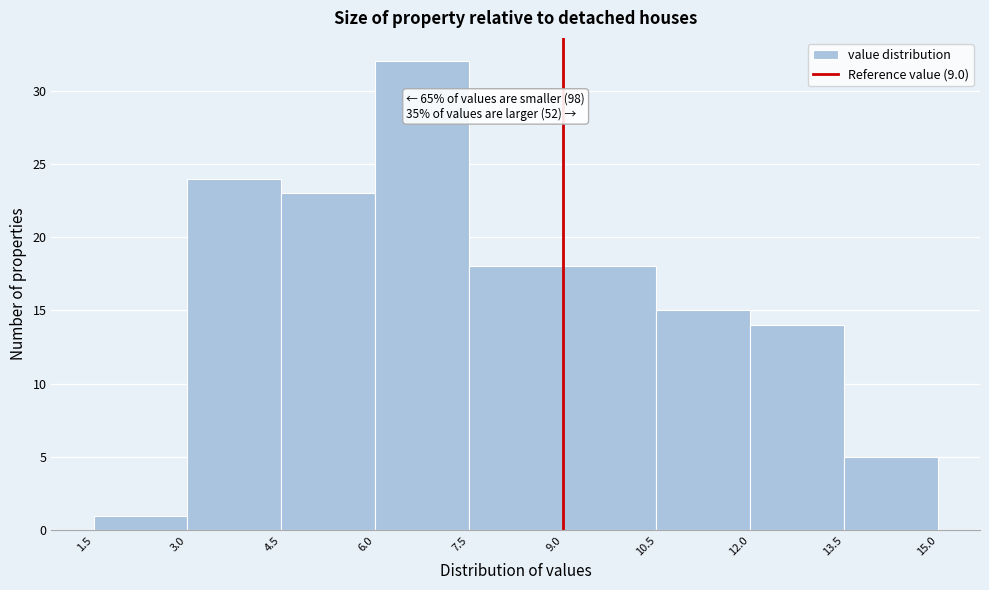

Over which range of the x-axis is the bar tallest?

6.0 to 7.5